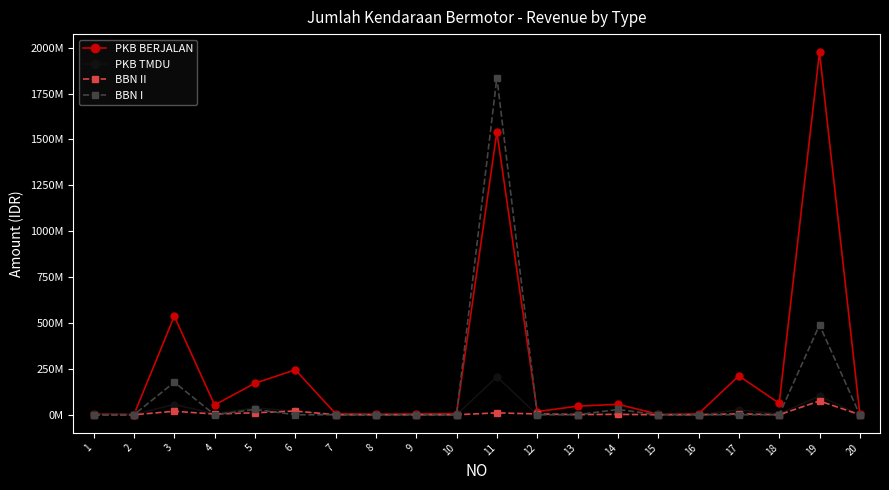

What are all the series names shown in the legend?

PKB BERJALAN, PKB TMDU, BBN II, BBN I